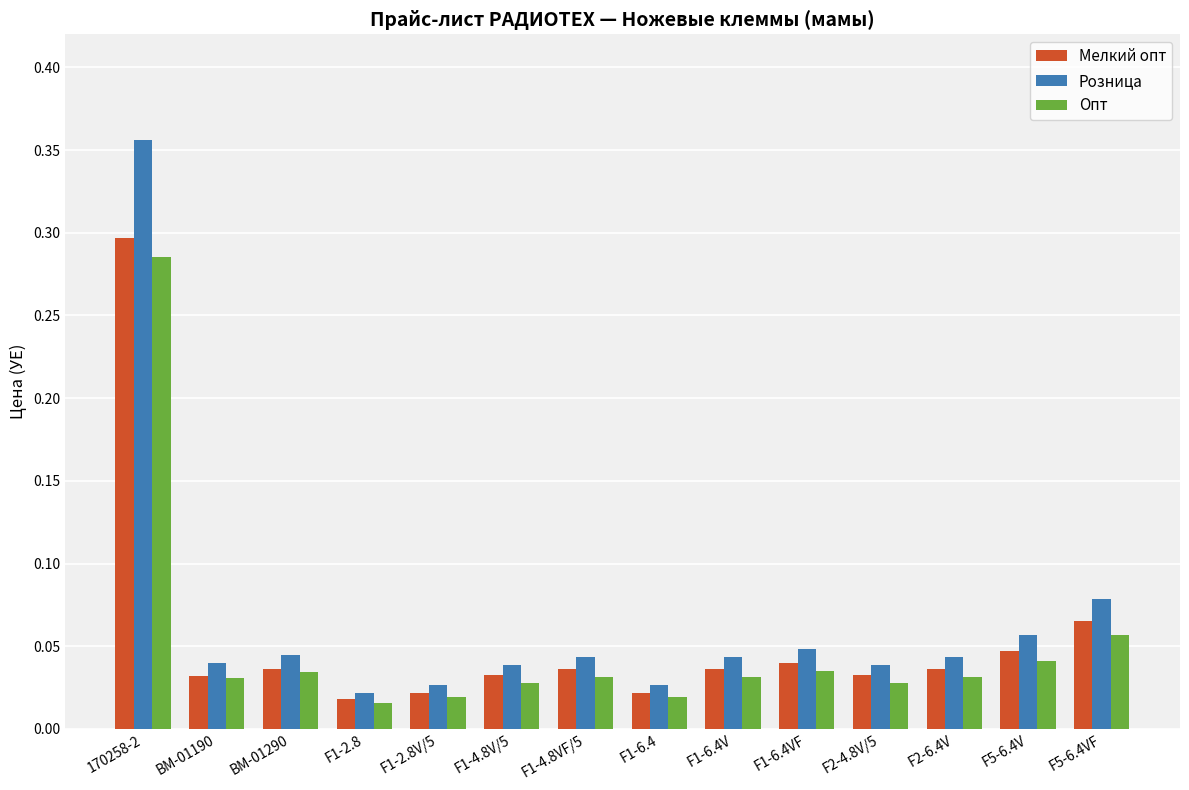

Which series has the largest total across all categories?

Розница